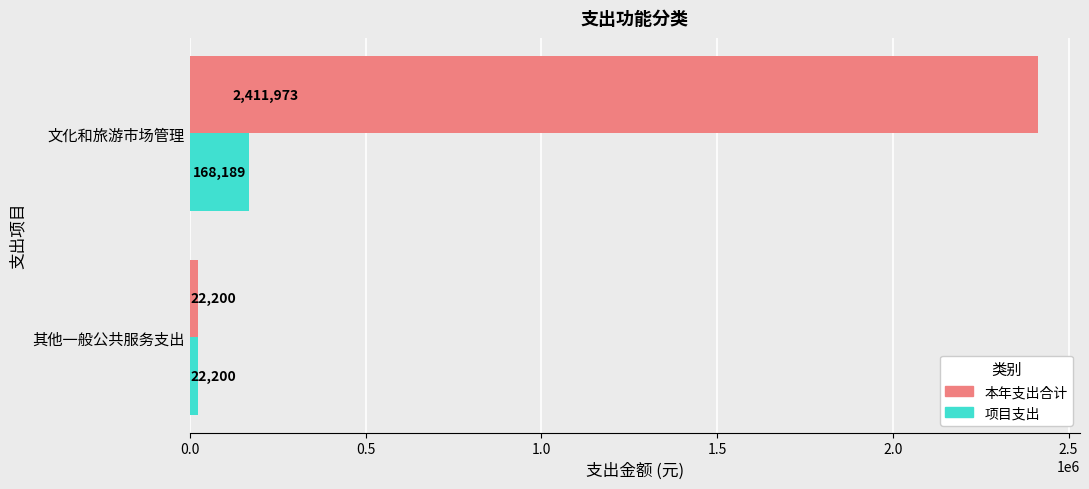

At how many categories does at least one series exceed 1801352?

1